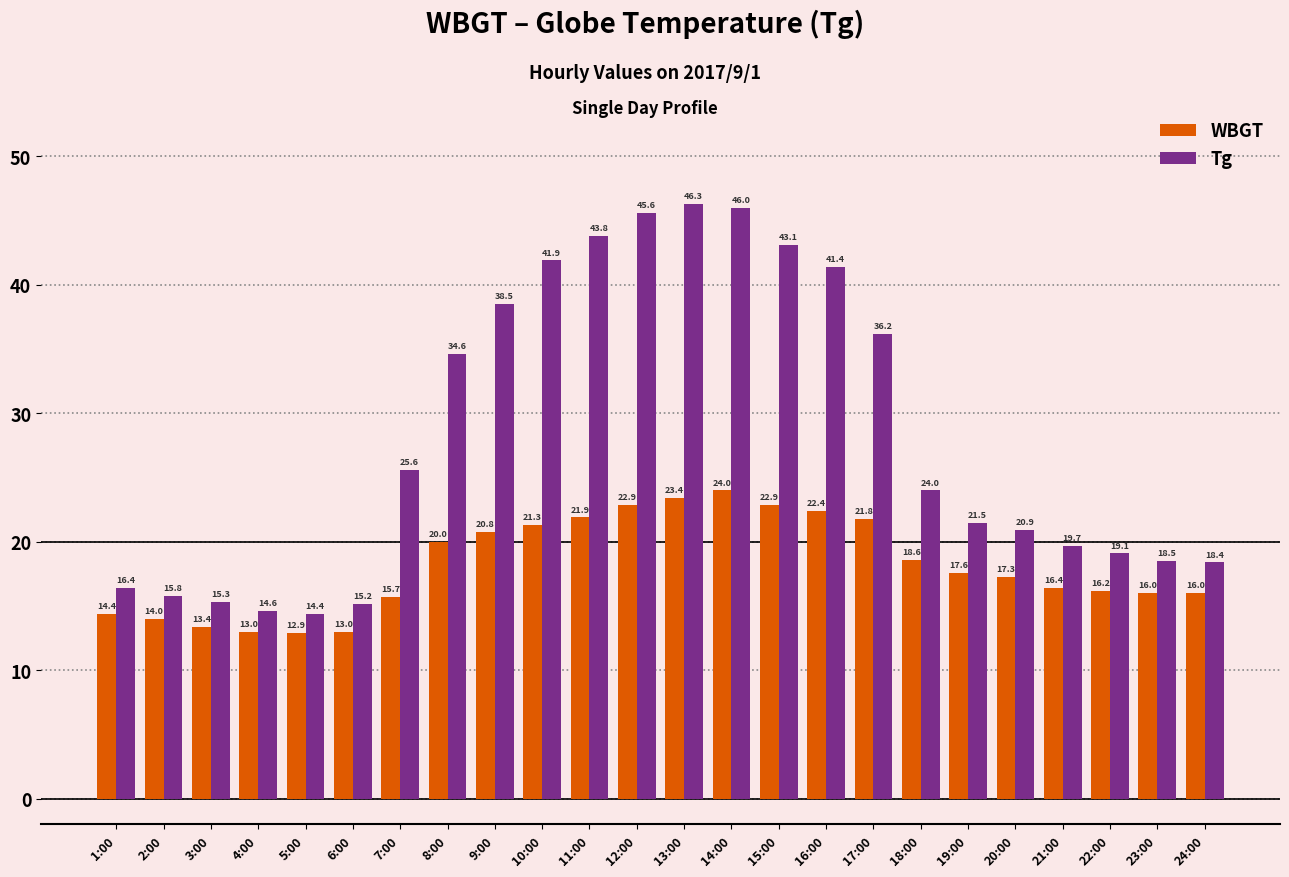

The Tg series shows 38.5 at 9:00. True or false?

True